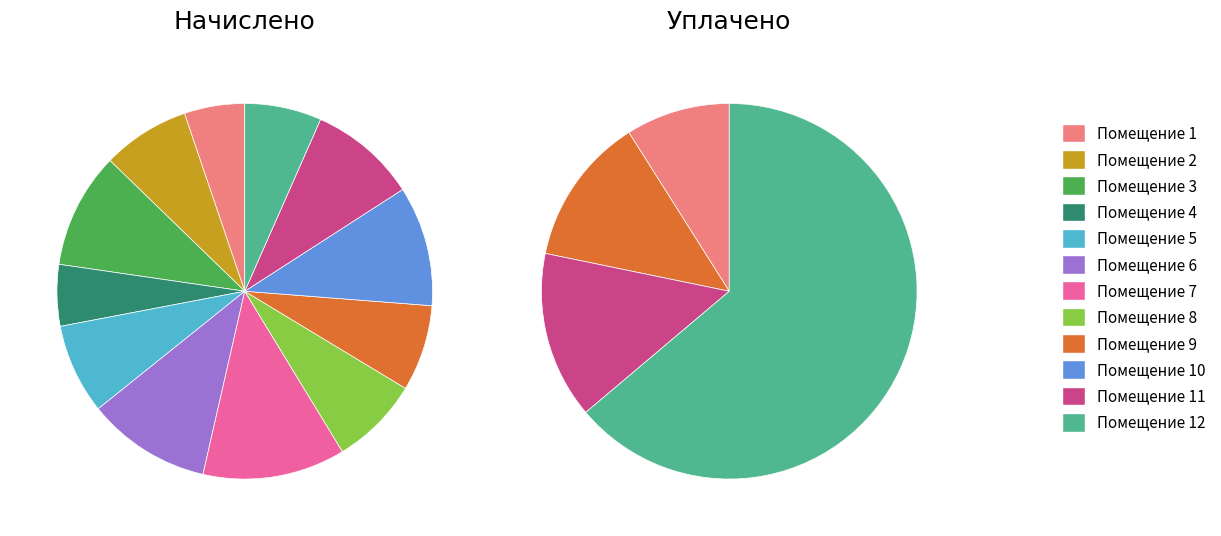

To the nearest percent, what portion does 11 represent?

14%